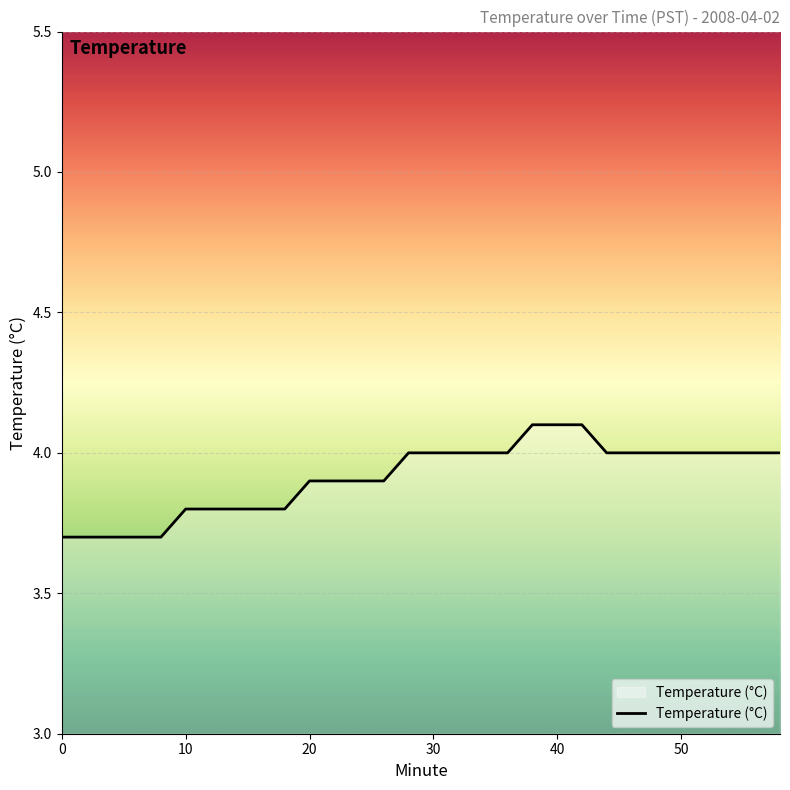

What is the average value?

3.9